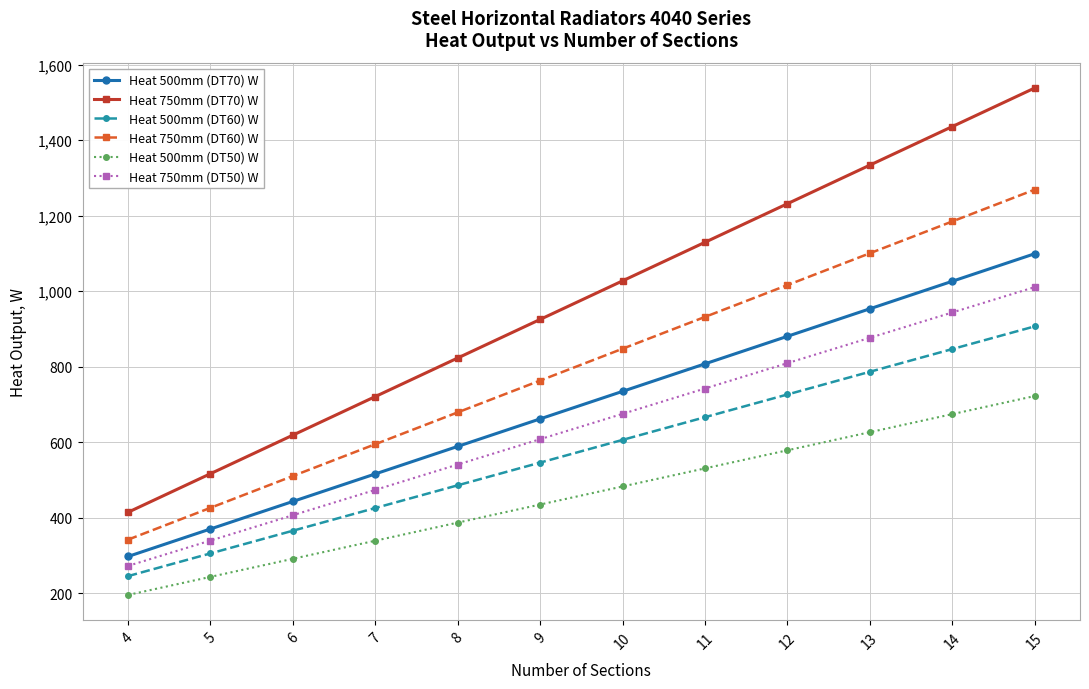

The value of Heat 500mm (DT50) W at 5 is 92.3. True or false?

False